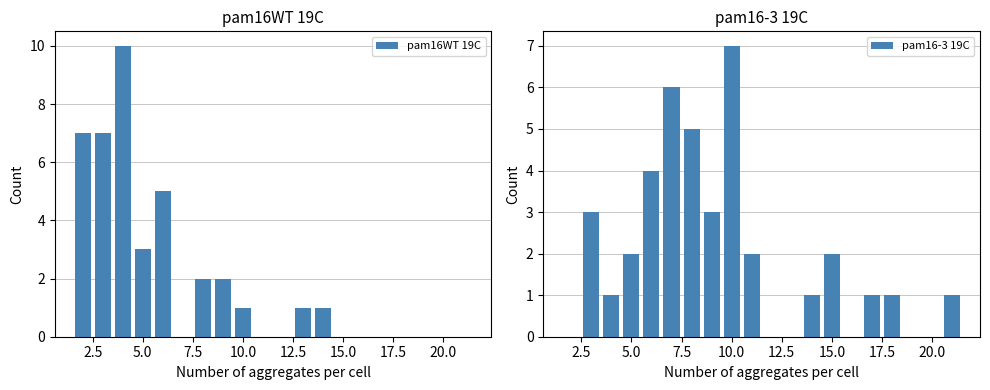

What is the sum of all pam16WT 19C values?

39